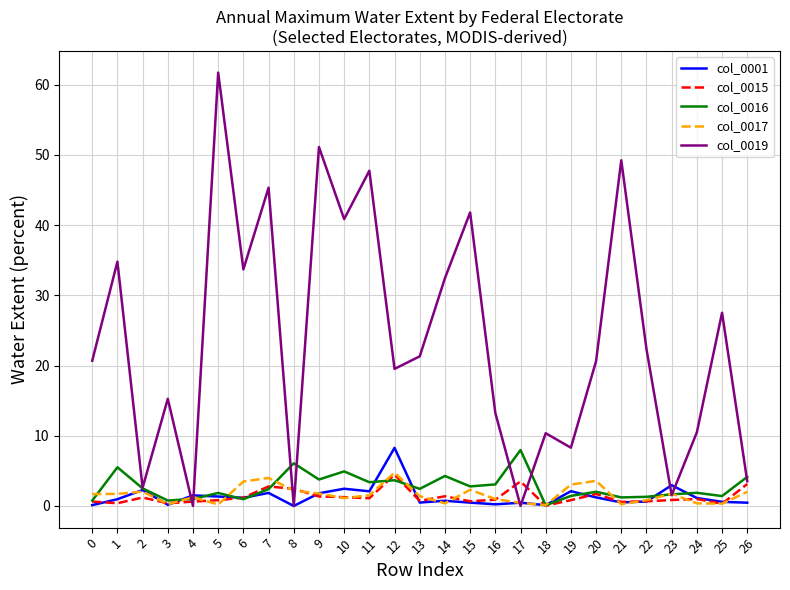

True or false: col_0015 has a value of 0.8 at 23.

True